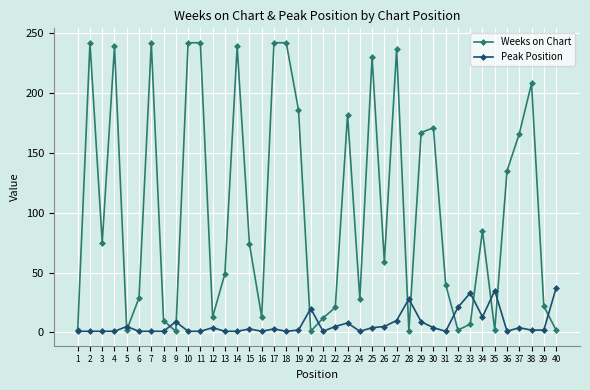

Which series changed the most between 23 and 39?

Weeks on Chart